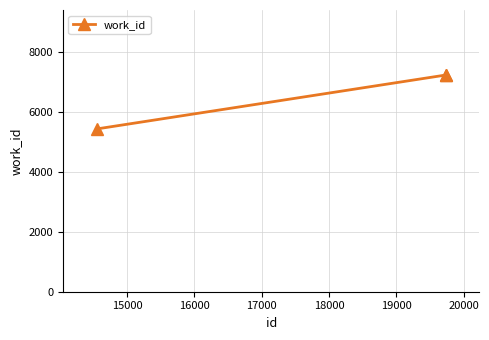

What is the difference between the second highest and minimum values?

1801